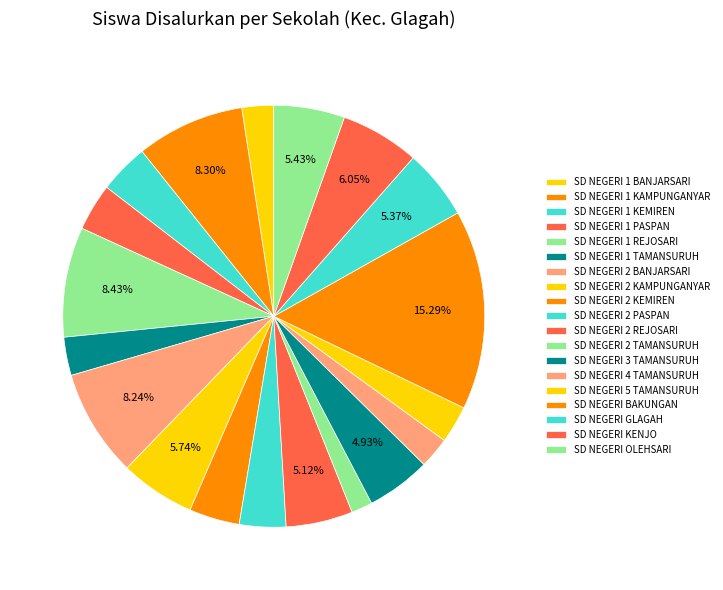

The SD NEGERI 2 REJOSARI slice represents 5% of the pie. True or false?

True